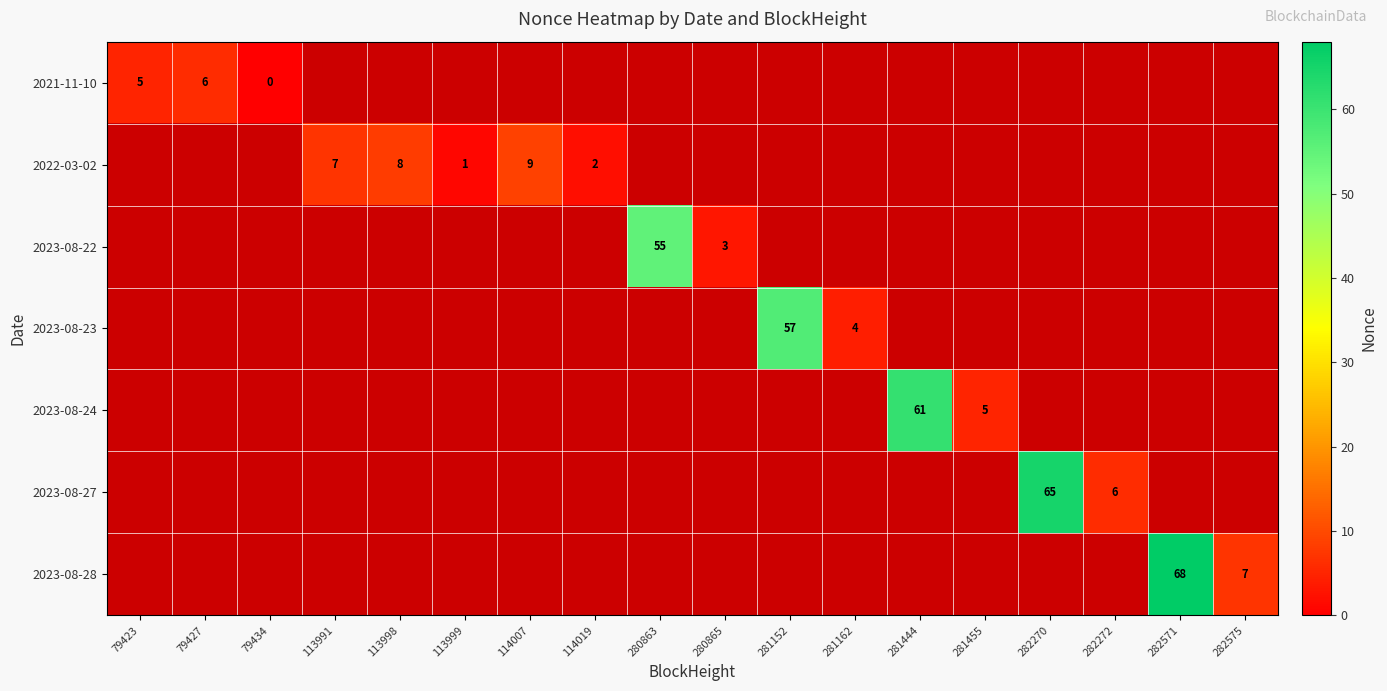

Is the value of 2022-03-02 at 114019 greater than the value of 2023-08-28 at 280865?

No